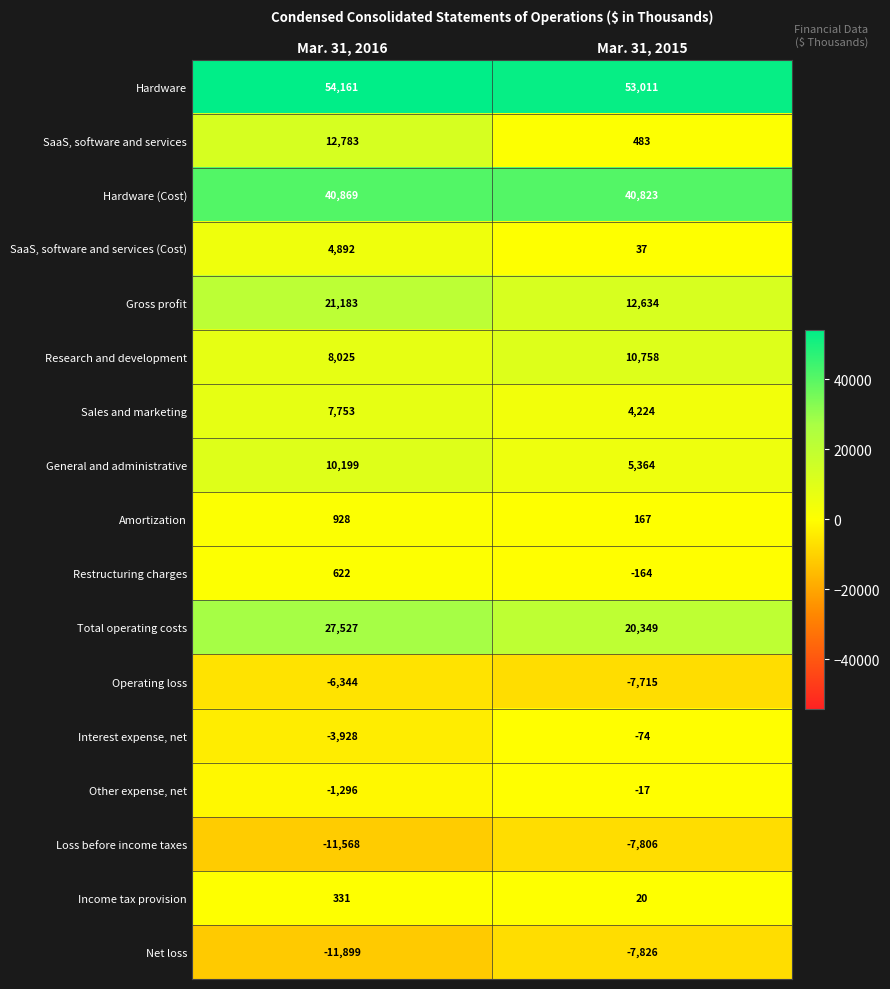

At how many categories does at least one series exceed 35853?

2